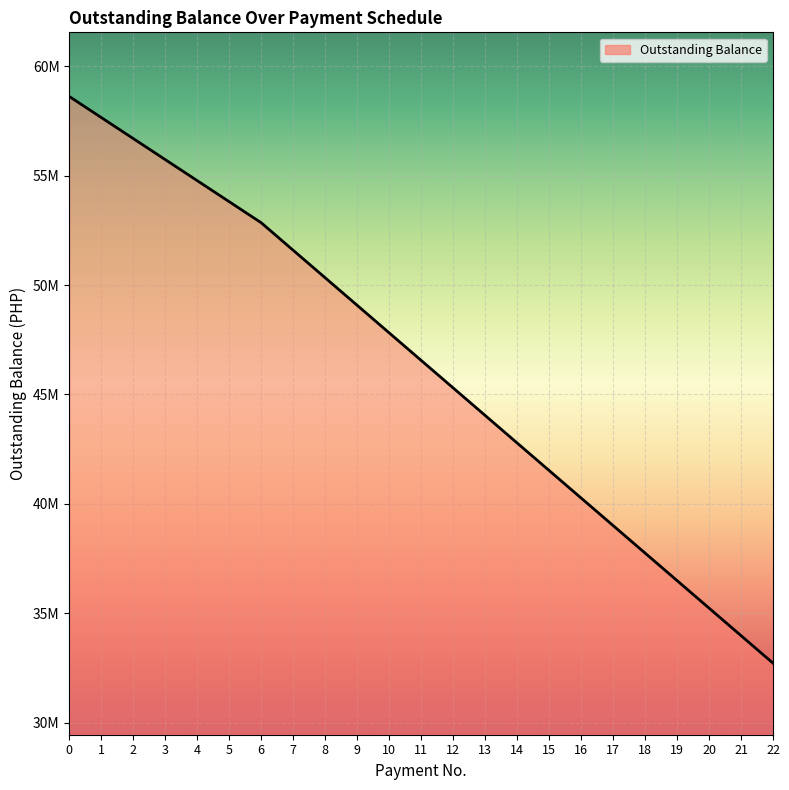

Does the chart have visible grid lines?

Yes